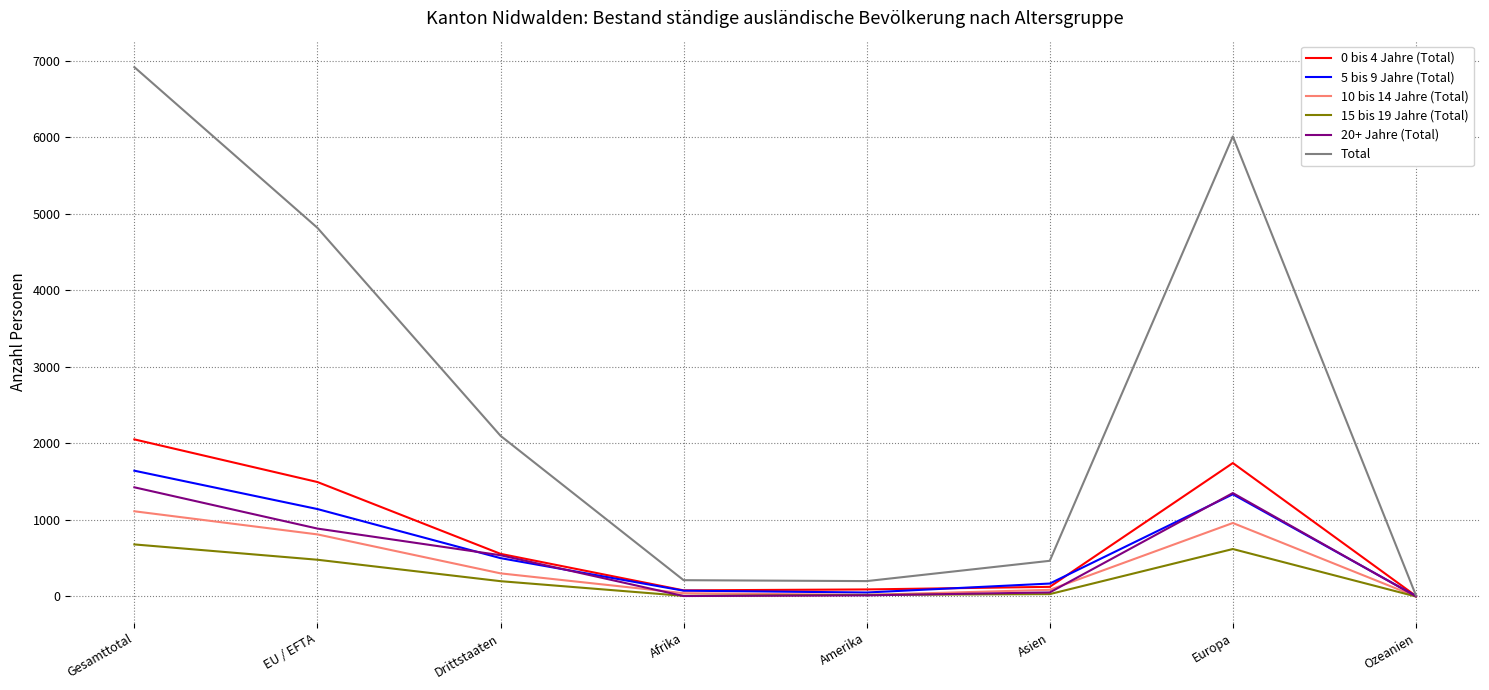

What are all the series names shown in the legend?

0 bis 4 Jahre (Total), 5 bis 9 Jahre (Total), 10 bis 14 Jahre (Total), 15 bis 19 Jahre (Total), 20+ Jahre (Total), Total